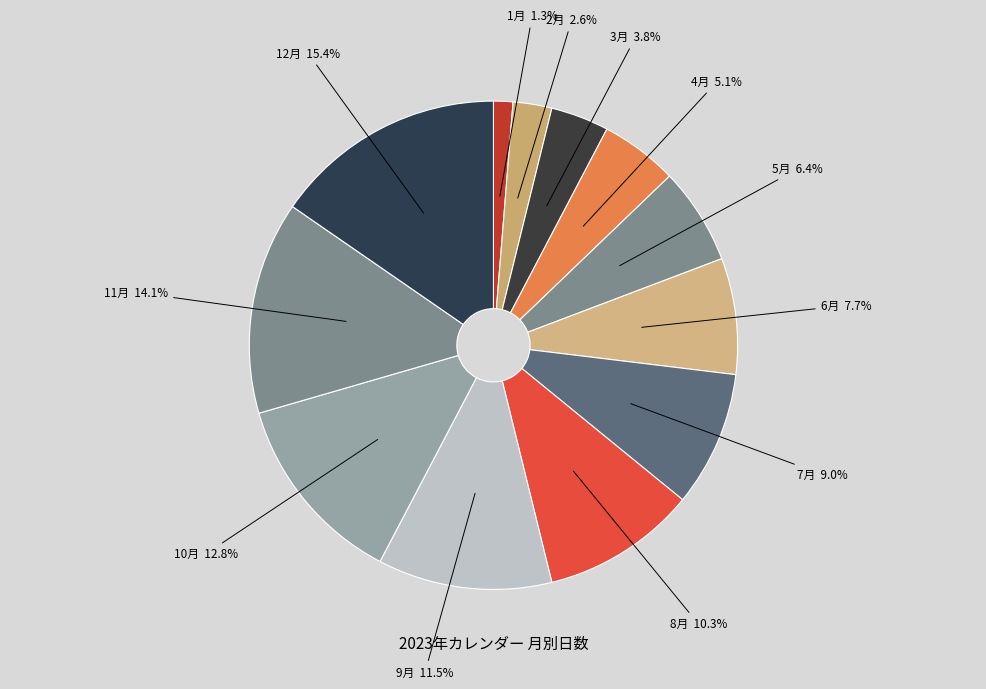

To the nearest percent, what is the difference between the largest and smallest slice percentages?

14%